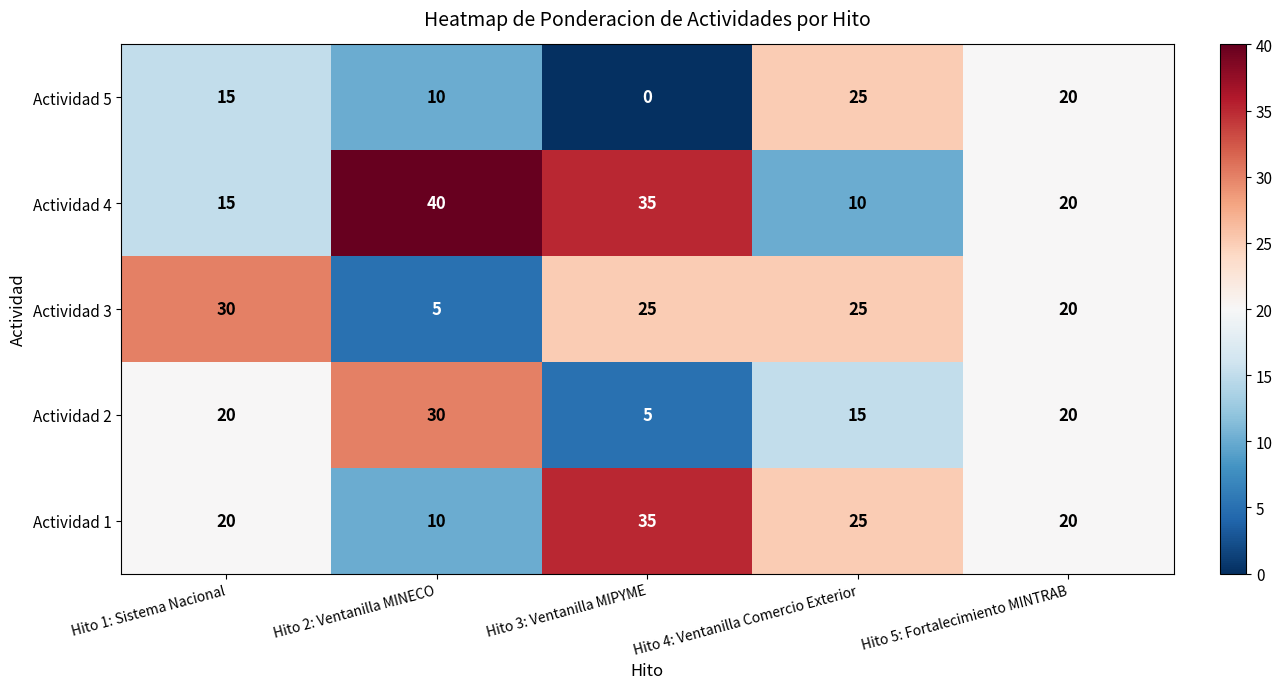

At how many categories does at least one series exceed 1?

5